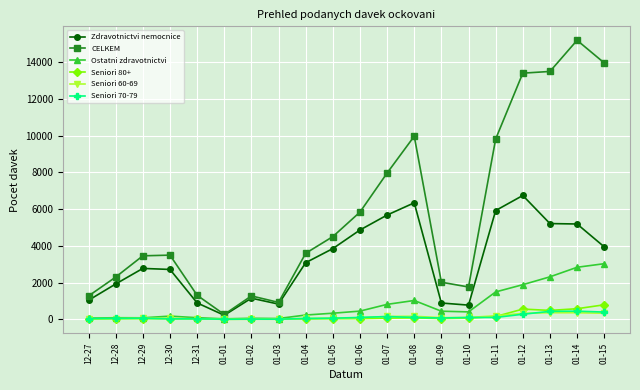

Count the number of categories in the chart.

20